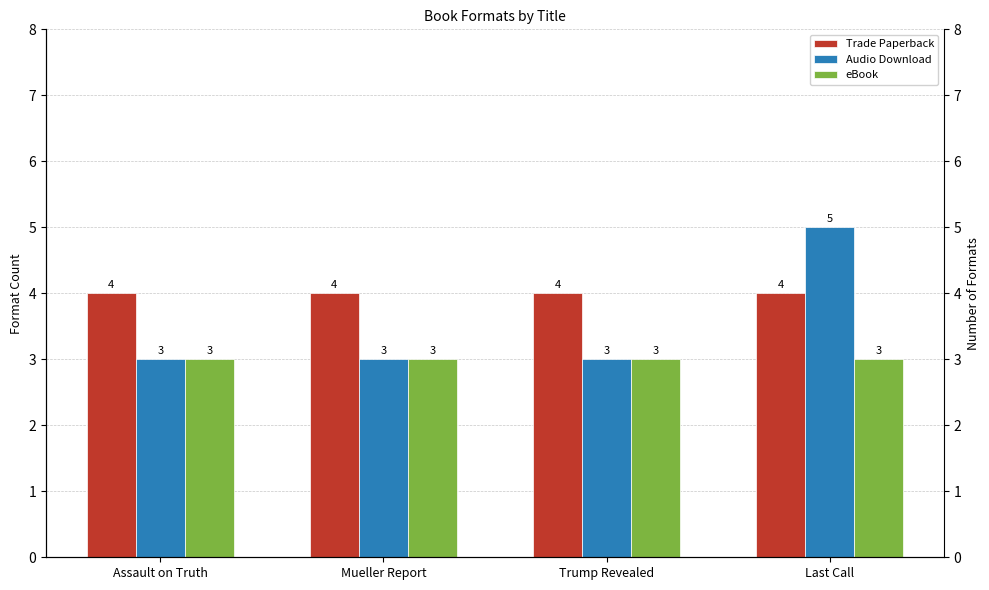

What is the spread (max minus min) of values at Last Call?

2